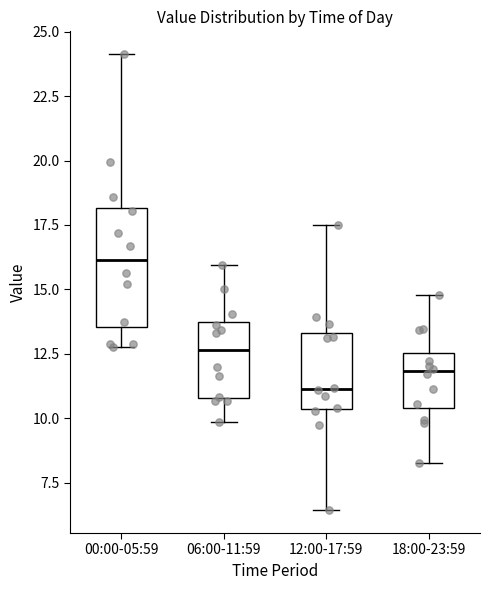

Which box is the tallest, from its lower edge to its upper edge?

00:00-05:59